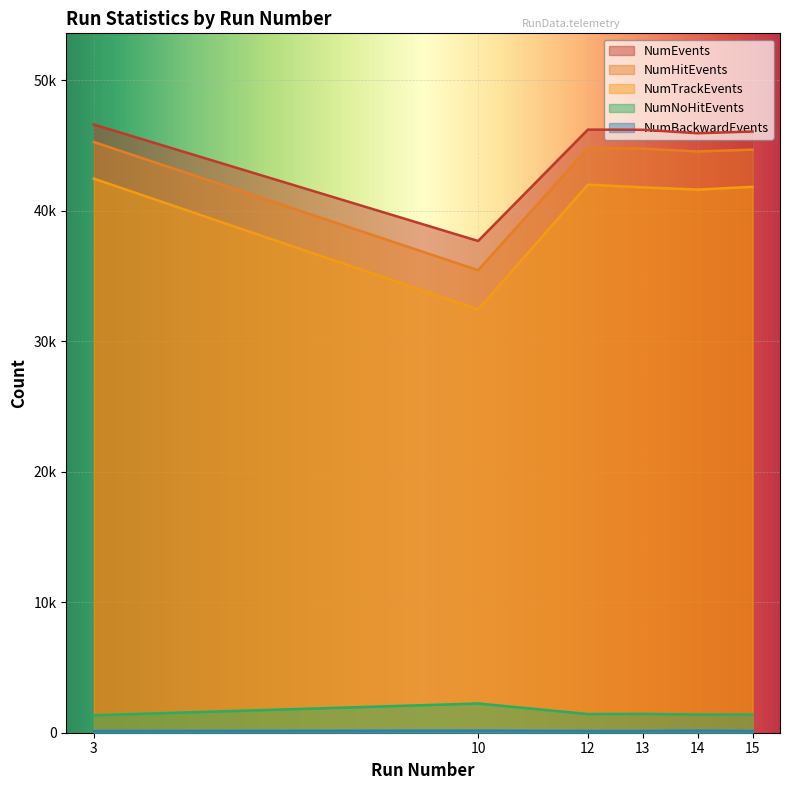

True or false: NumHitEvents and NumBackwardEvents cross at least once.

False